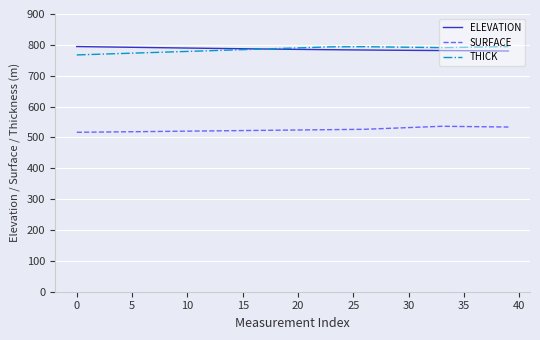

What are all the series names shown in the legend?

ELEVATION, SURFACE, THICK